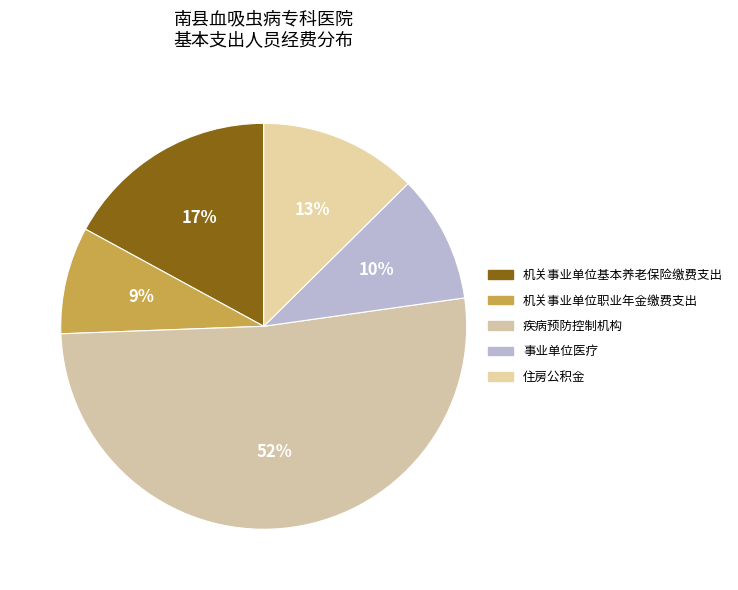

To the nearest percent, what percentage of the pie is 疾病预防控制机构?

52%